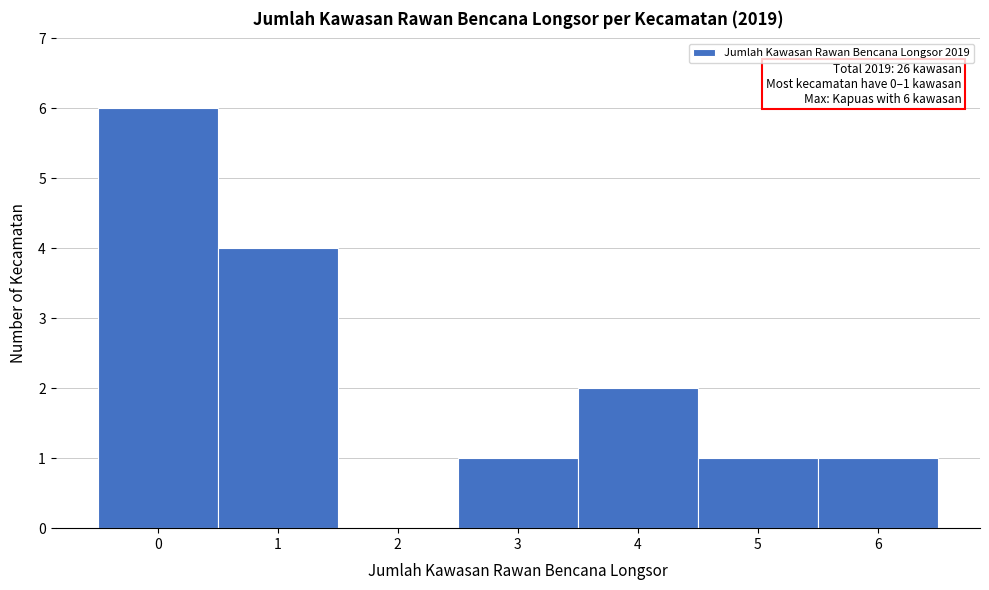

Which range on the x-axis has the tallest bar?

-0.5 to 0.5